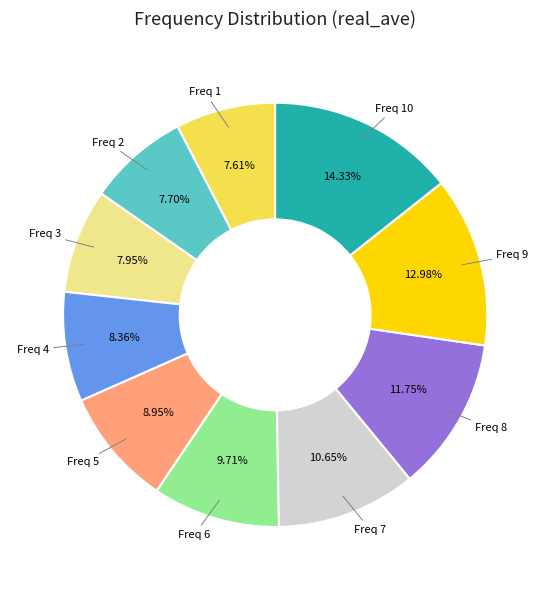

Does any single category account for the majority?

No